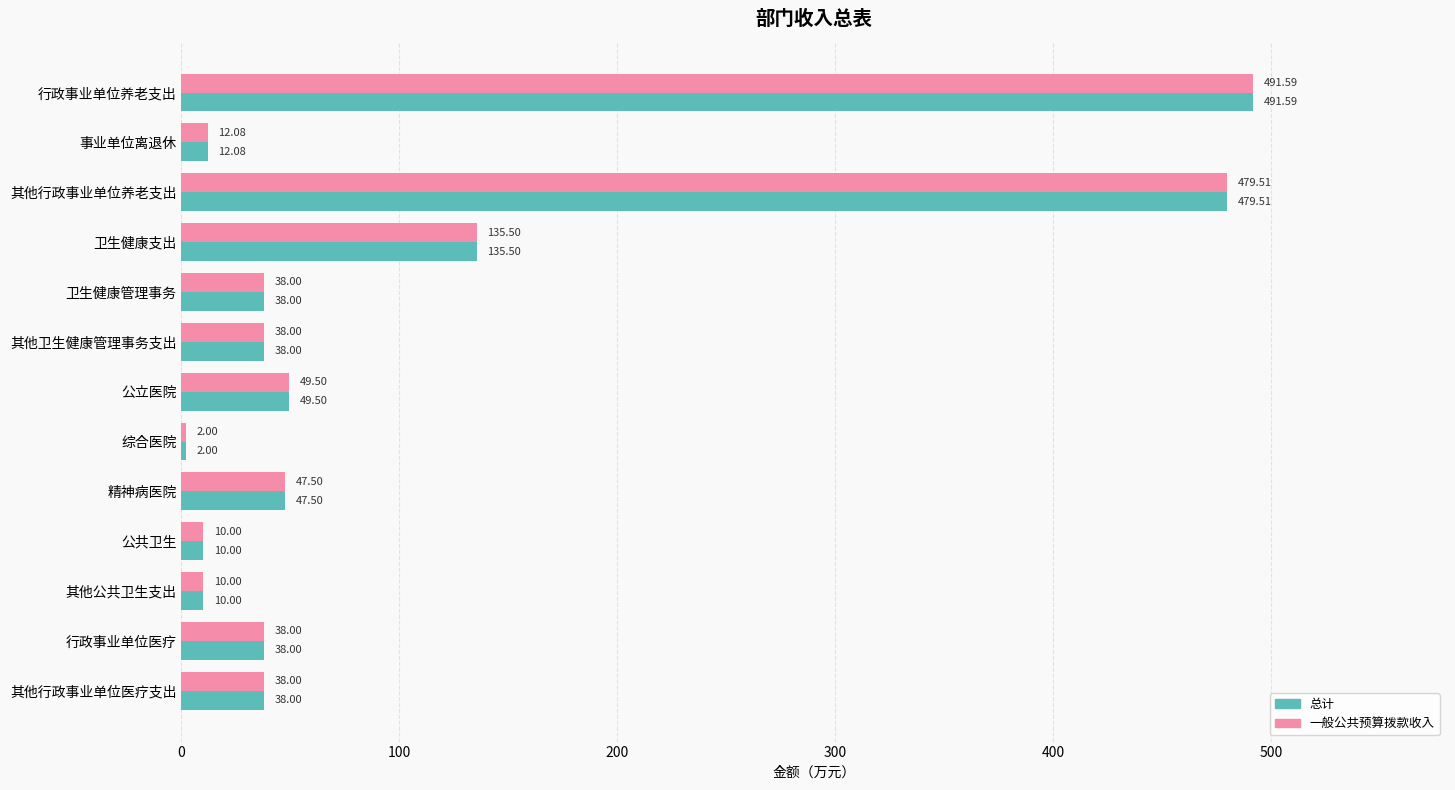

At how many categories does at least one series exceed 107?

3